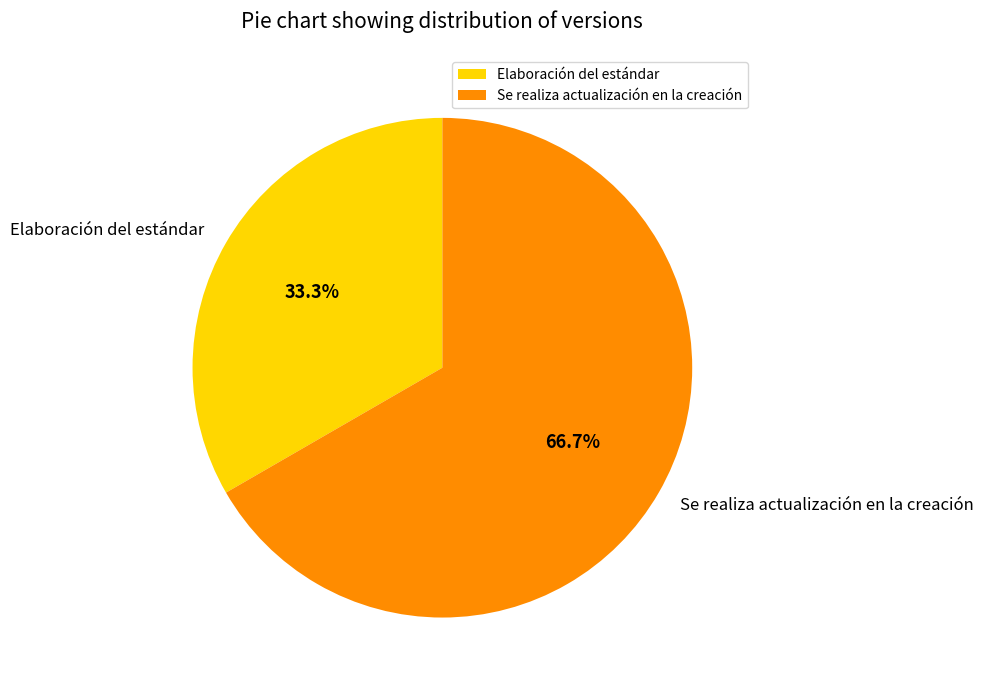

To the nearest percent, what is the average slice percentage?

50%